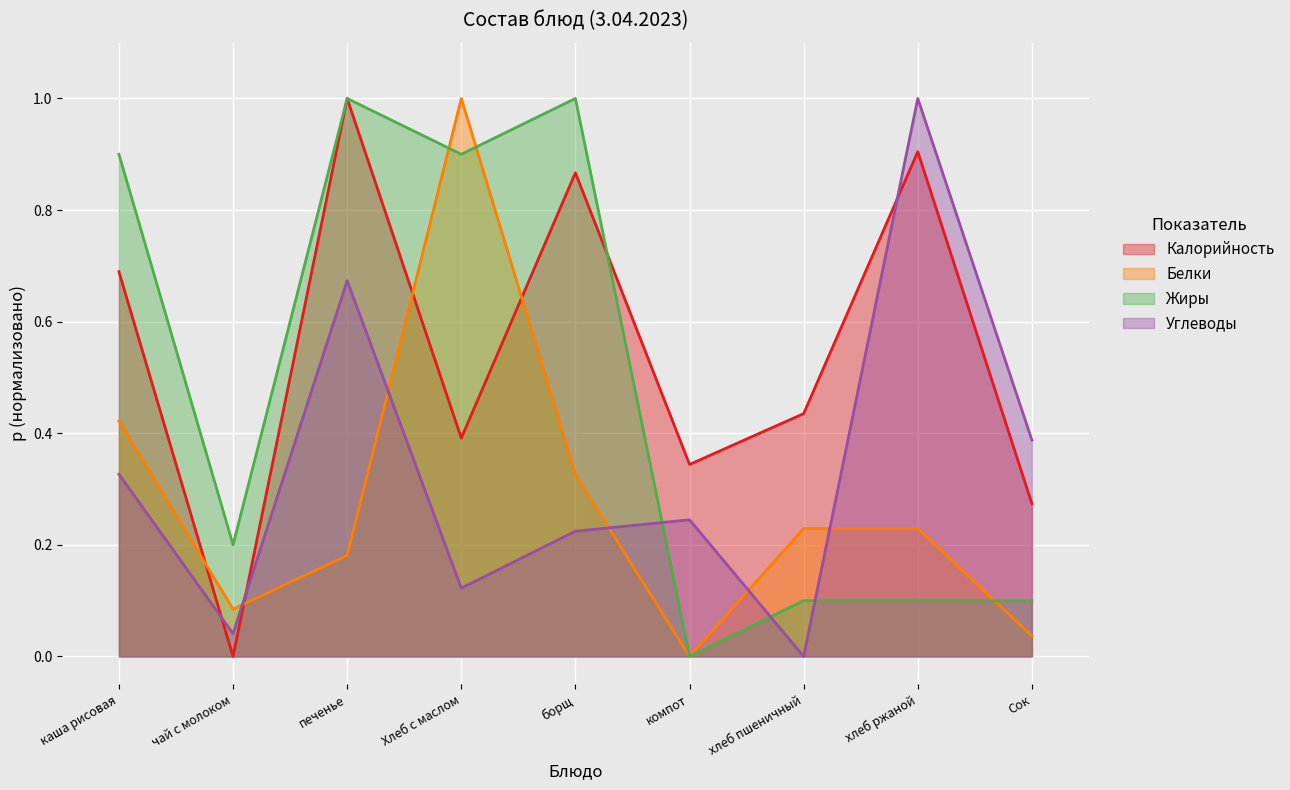

Is it true that Жиры equals 0.1 at хлеб пшеничный?

False